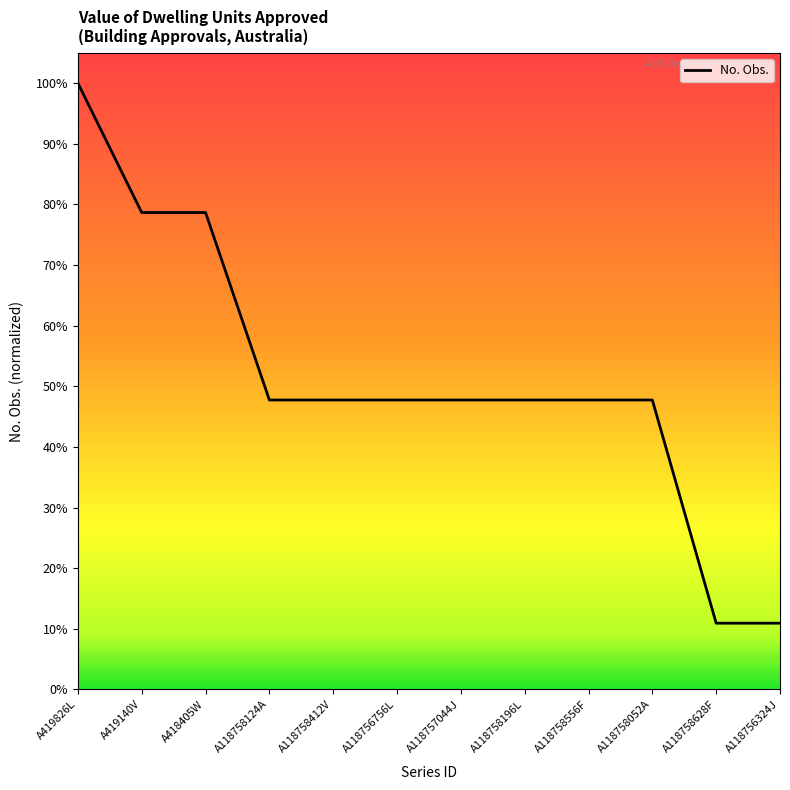

Is this an area chart (filled region under the line)?

Yes